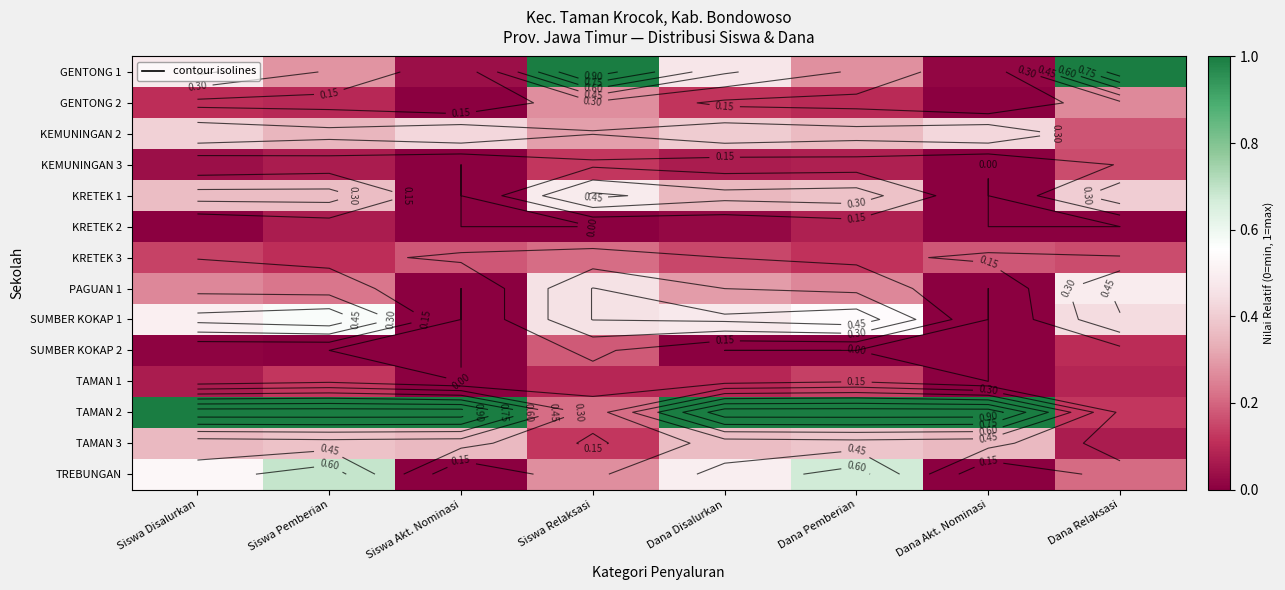

Is the value of TAMAN 1 at Siswa Pemberian greater than the value of TREBUNGAN at Dana Relaksasi?

No